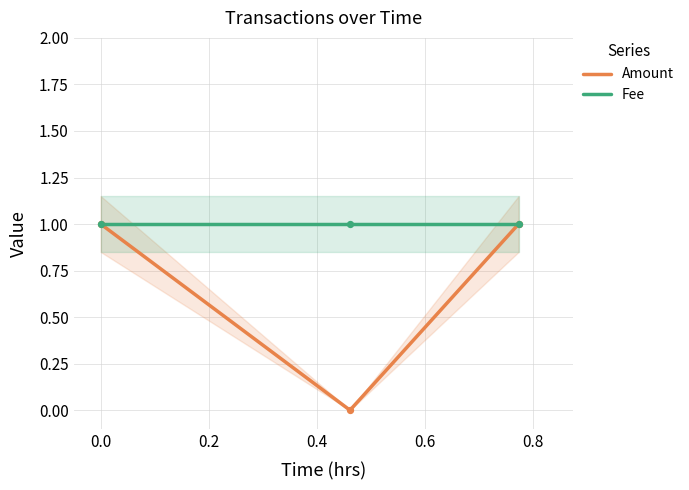

Is the value of Fee at 0.0 greater than the value of Amount at 0.2?

No